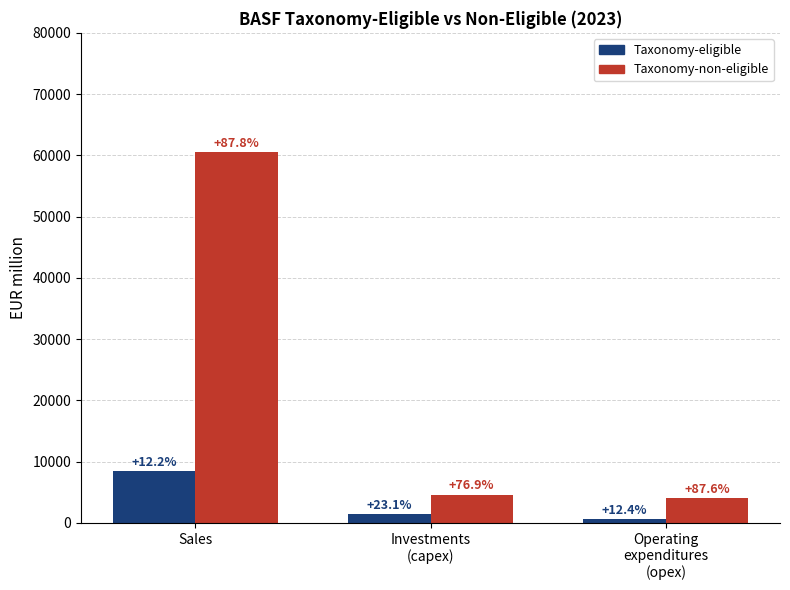

What is the label of the 2nd bar from the right?

Investments
(capex)